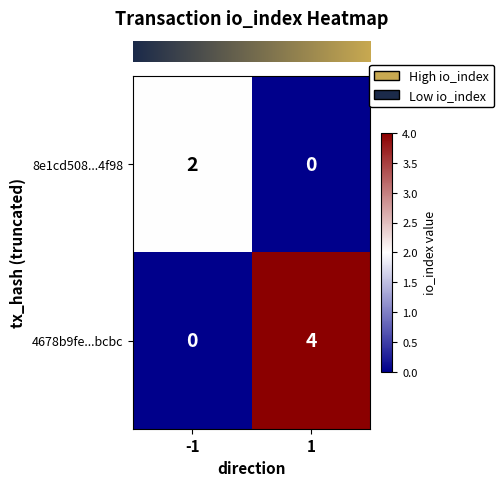

What is the maximum value shown in the chart?

4